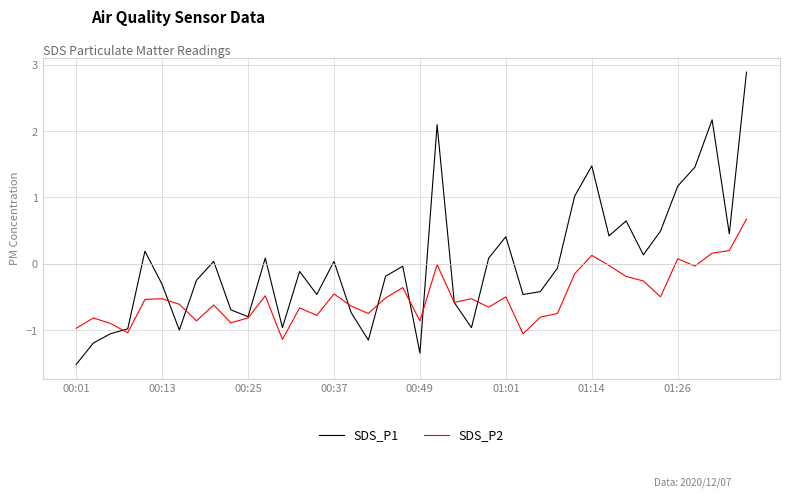

Which series has the widest spread of values?

SDS_P1